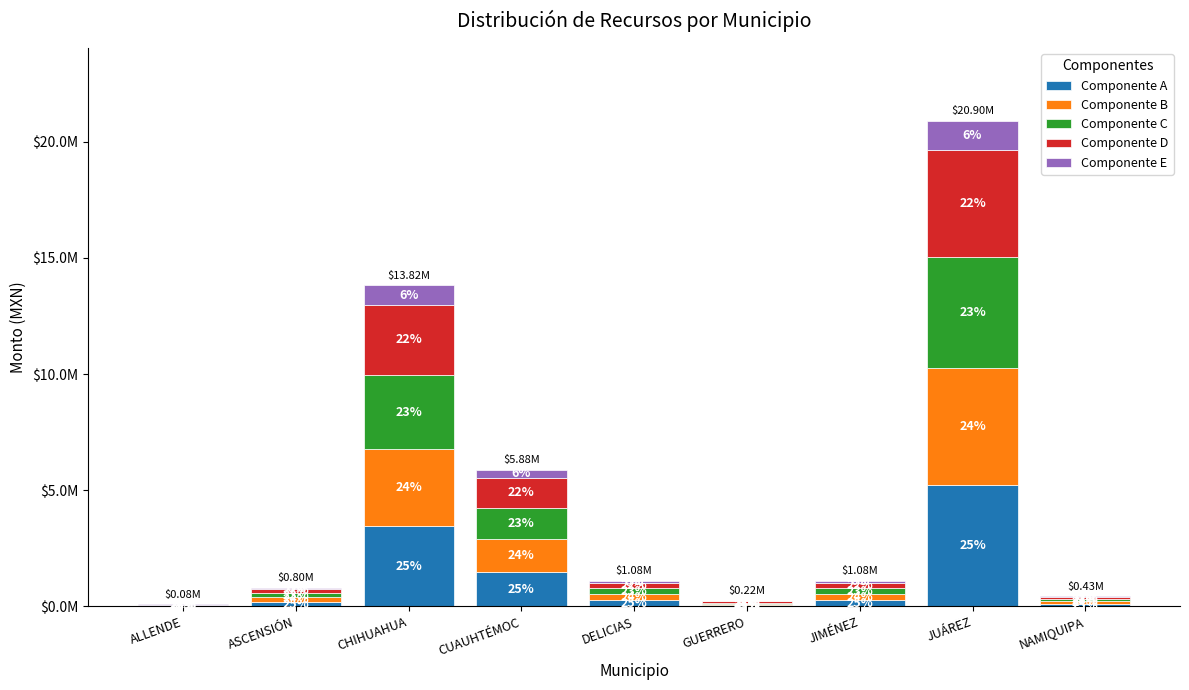

What position from the left is GUERRERO?

6